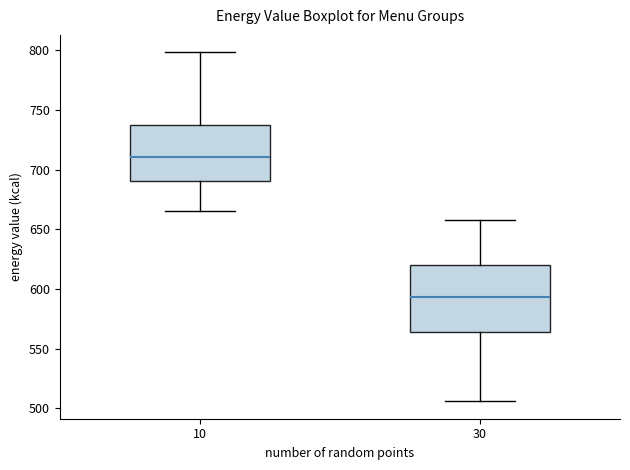

Which box's median line is the highest?

10